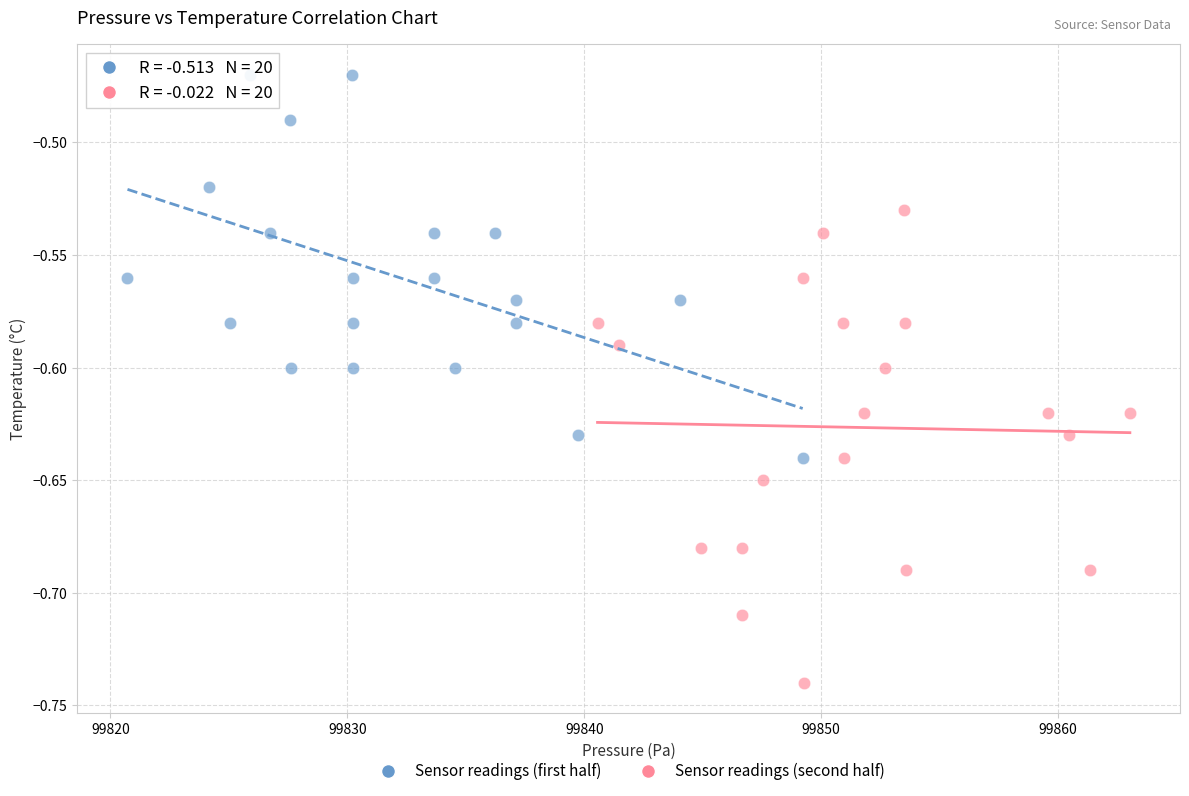

Which series reaches the maximum Y coordinate?

Sensor readings (first half)